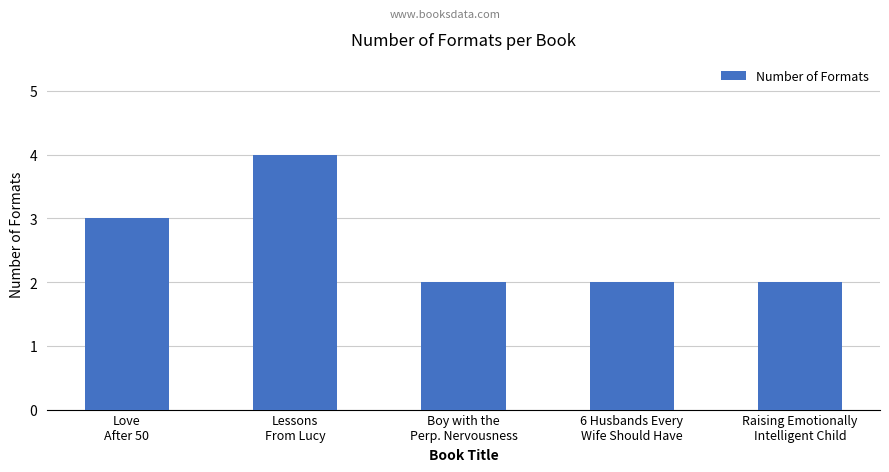

Are the bars grouped side by side (vs. stacked)?

No